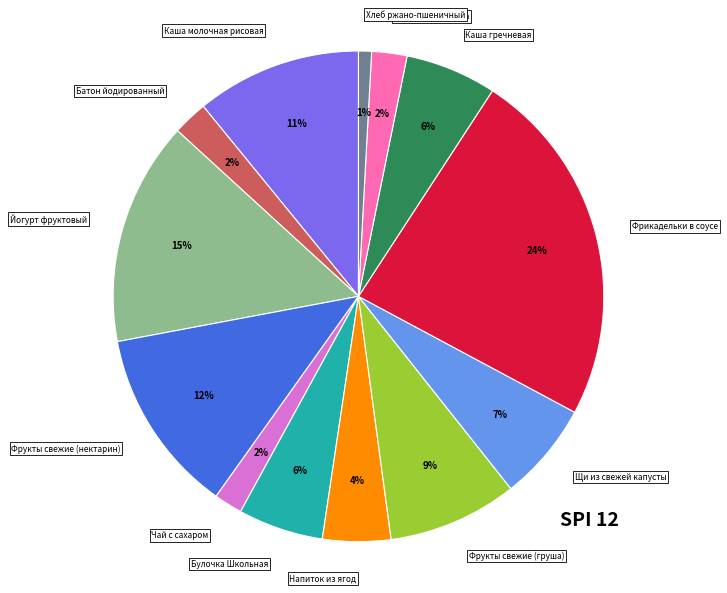

Does any single category account for the majority?

No